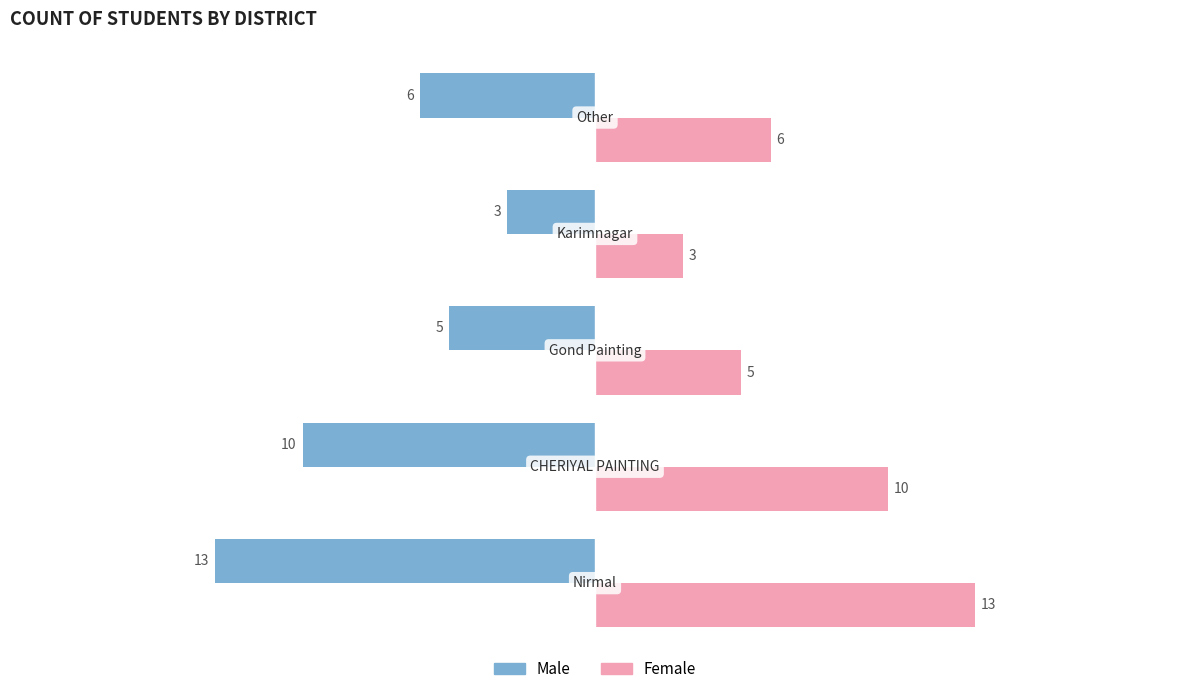

What are all the series names shown in the legend?

Male, Female